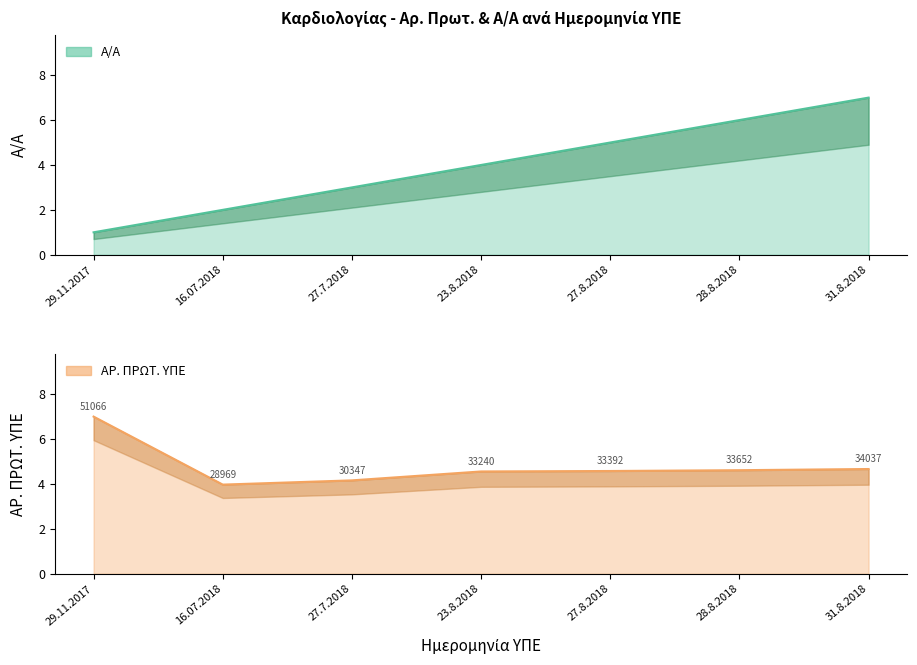

Between which two adjacent categories do ΑΡ. ΠΡΩΤ. ΥΠΕ and Α/Α first intersect?

23.8.2018 and 27.8.2018